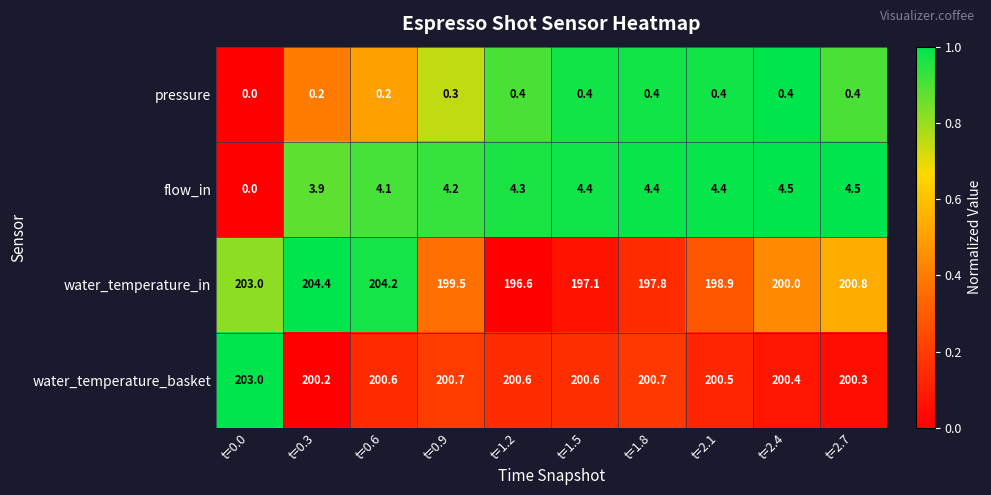

Which series has the largest total across all categories?

water_temperature_basket